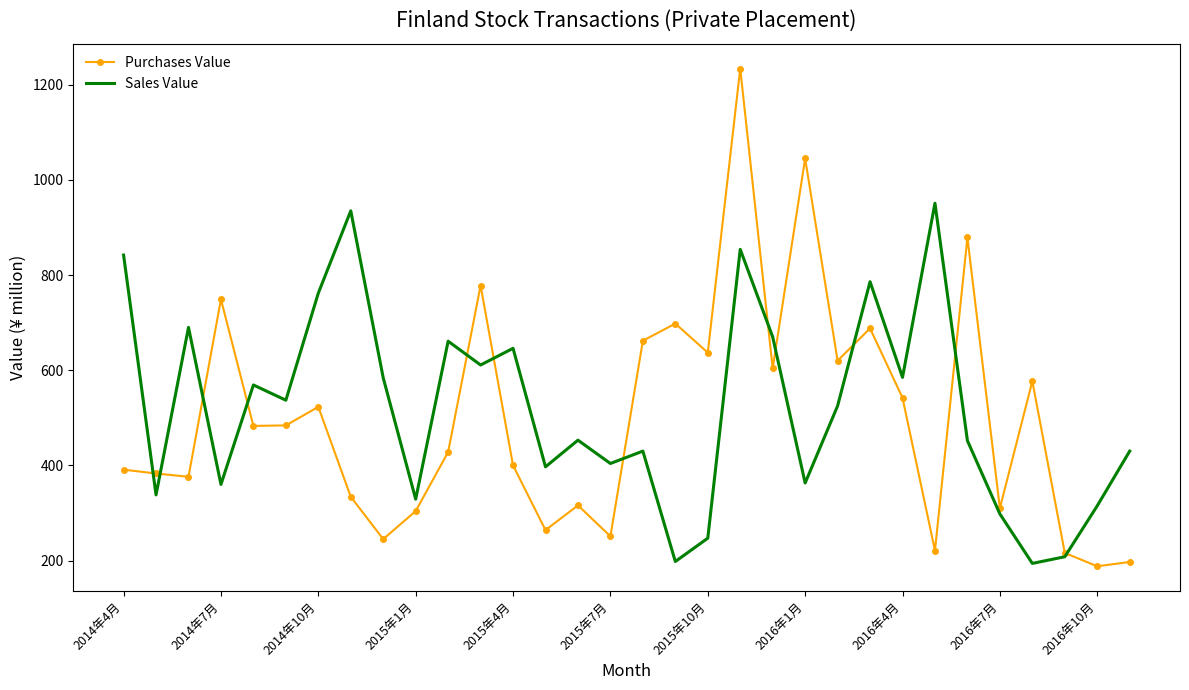

Rank the series by their maximum value, from lowest to highest.

Sales Value, Purchases Value